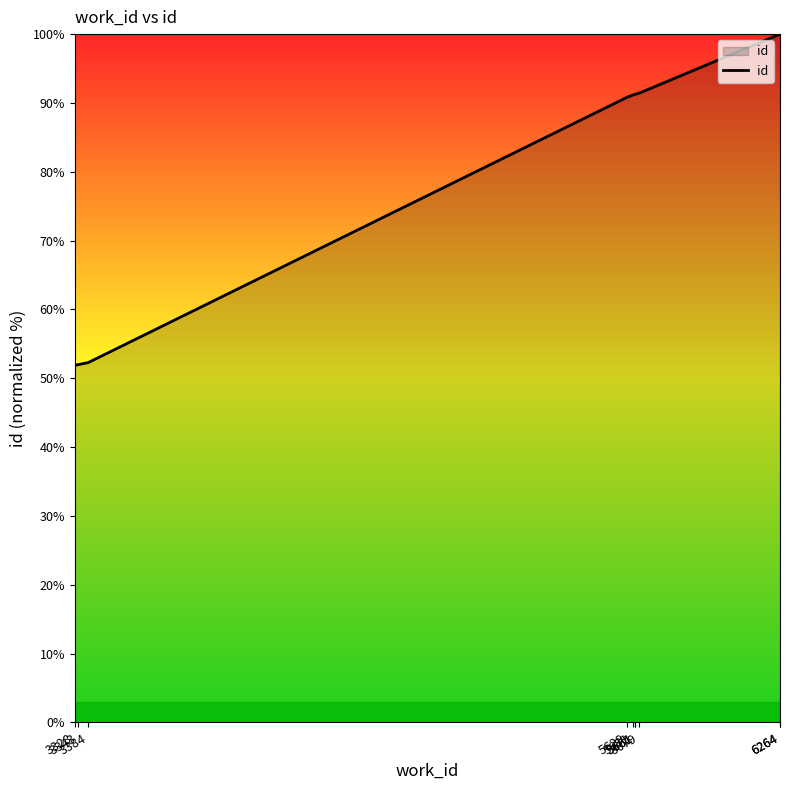

Reading left to right, list all the values displayed in this chart.

3328=51.9	3343=52.0	3384=52.3	5629=90.9	5651=91.1	5661=91.3	5661=91.3	5679=91.4	6264=100.0	6264=100.0